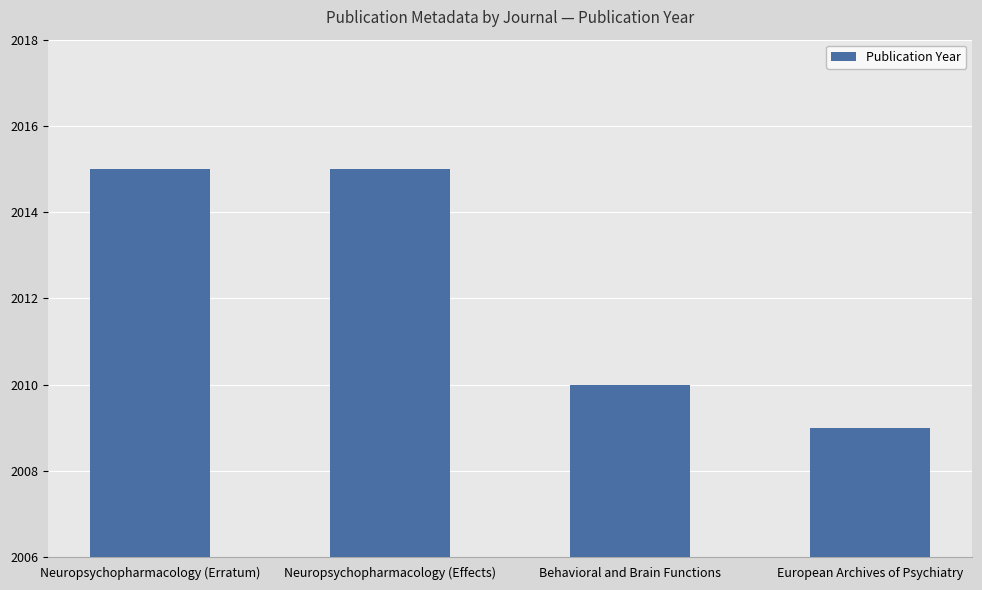

The value at Behavioral and Brain Functions is 2942. True or false?

False